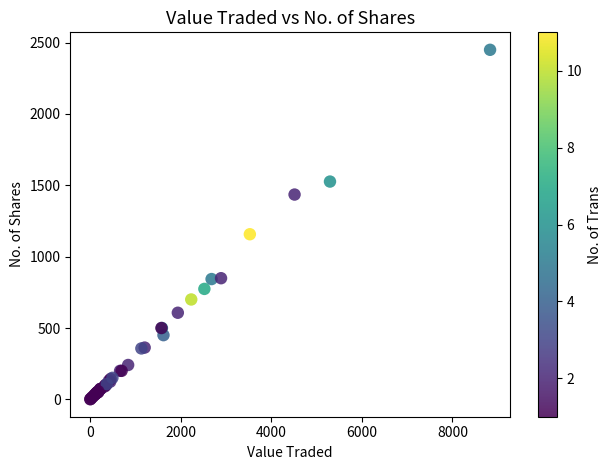

What Y value in the scatter plot is closest to 1225?

1157